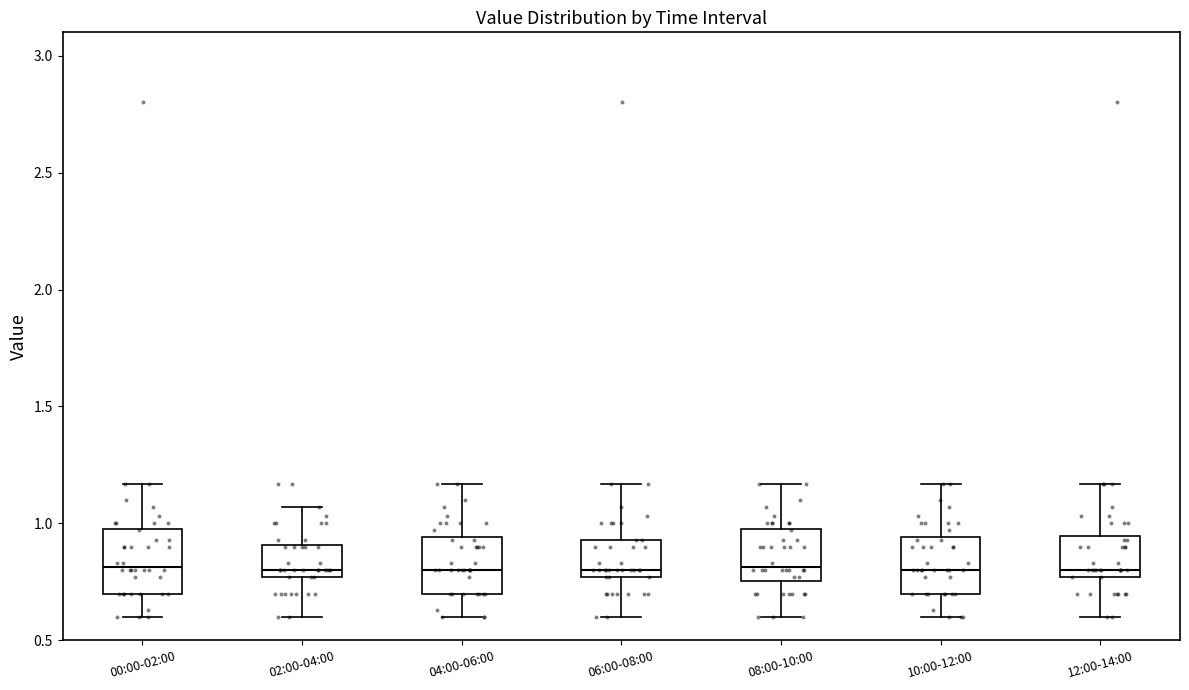

Where does the median line of the box for 12:00-14:00 sit on the y-axis? The values are not printed on the chart, so give them approximately, as read against the axis.

0.80